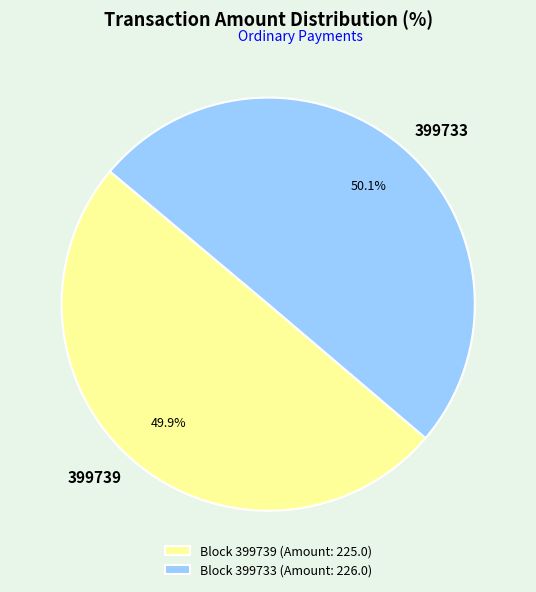

To the nearest percent, what portion does 399739 represent?

50%